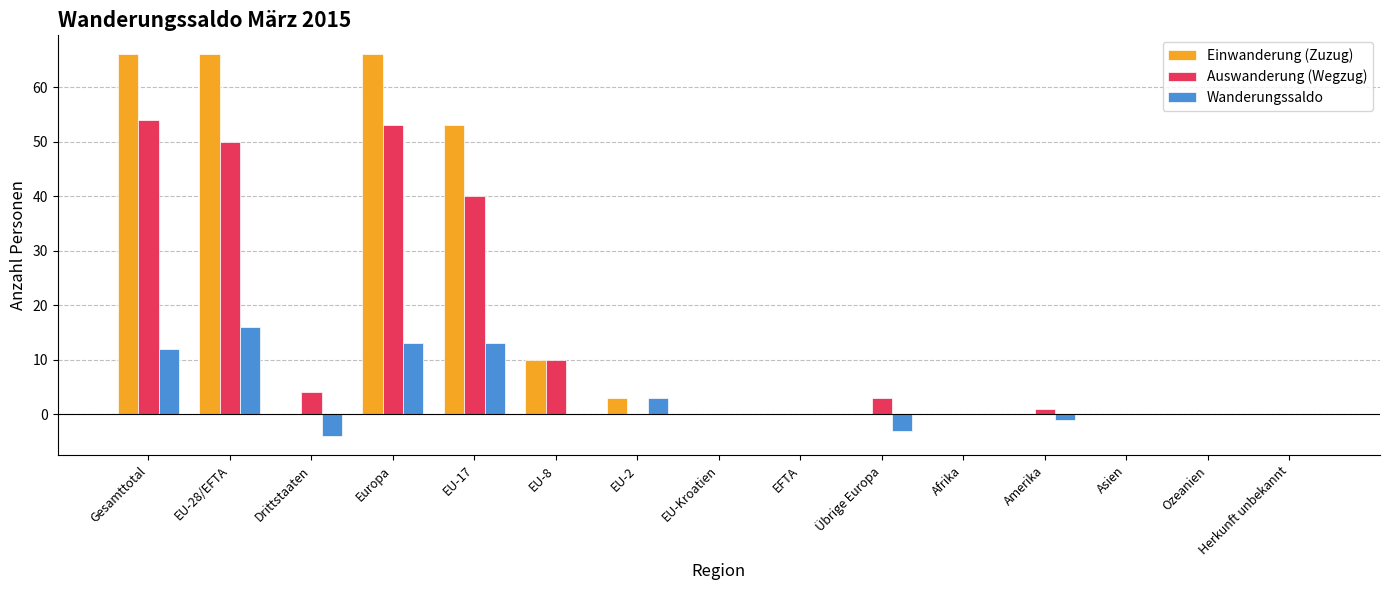

Which series has the largest range (max minus min)?

Einwanderung (Zuzug)